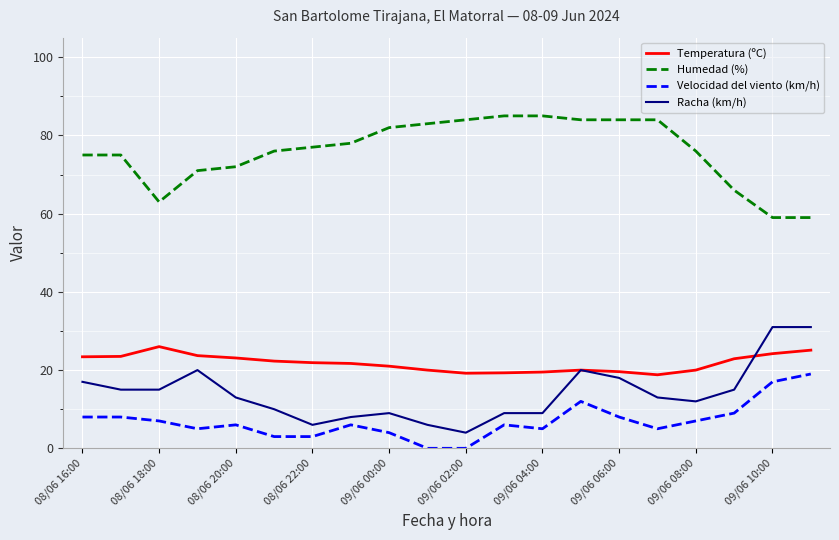

Rank the series by their maximum value, from lowest to highest.

Velocidad del viento (km/h), Temperatura (ºC), Racha (km/h), Humedad (%)